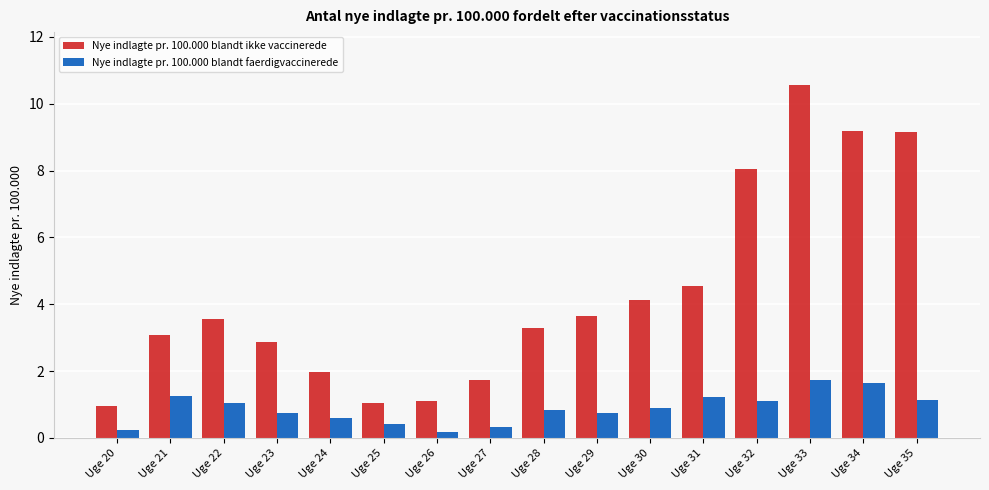

Which series has the largest range (max minus min)?

Nye indlagte pr. 100.000 blandt ikke vaccinerede